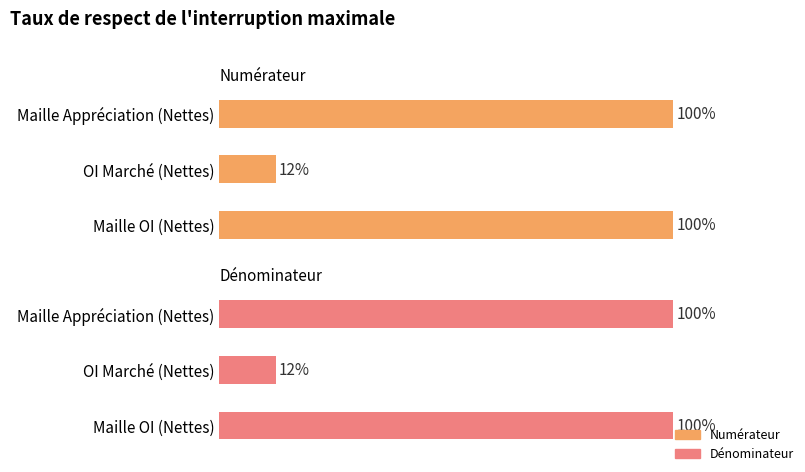

Which label corresponds to the largest value in the chart?

Maille OI Nettes